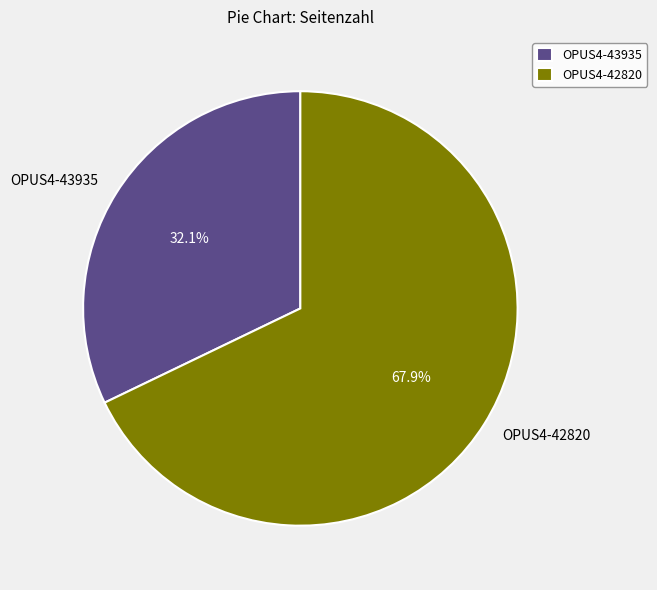

To the nearest percent, what portion does OPUS4-42820 represent?

68%